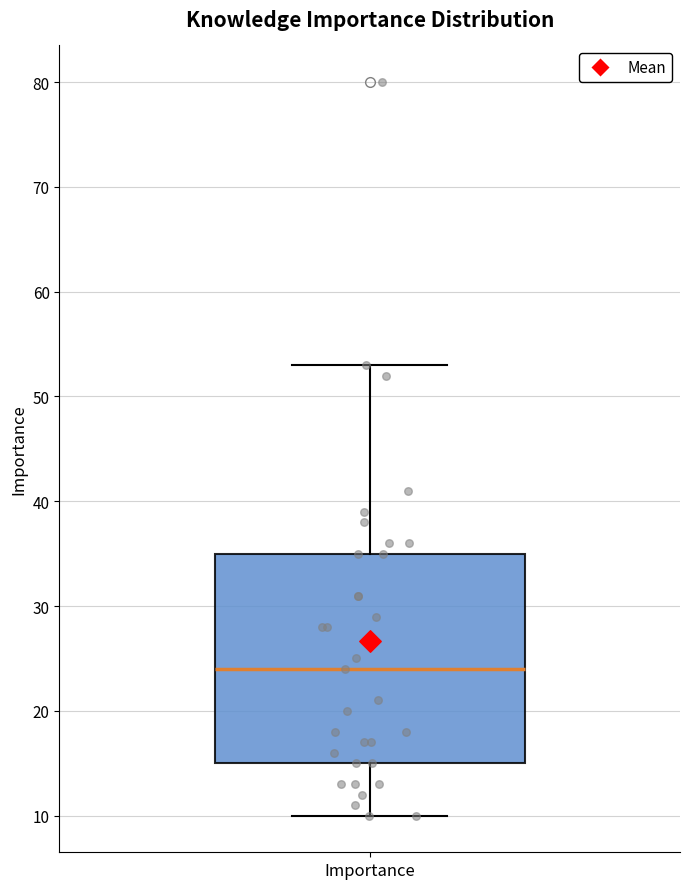

Read this box plot against the y-axis: the position of the median line, the range covered by the box, and the ends of both whiskers. The values are not printed on the chart, so give them approximately, as read against the axis.

median 24, box 15 to 35, whiskers 10 to 53